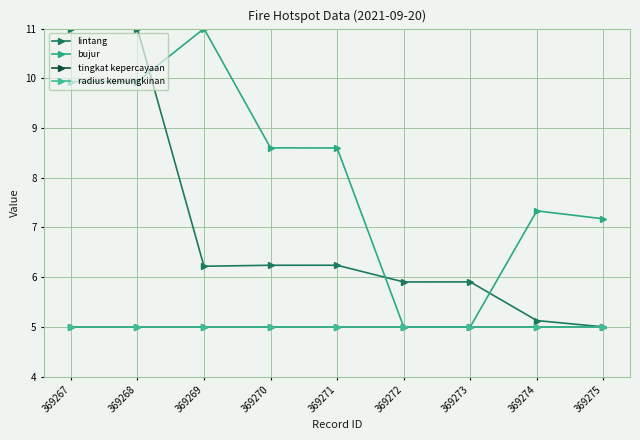

Reading left to right, transcribe all the data shown in this chart.

lintang: 11.0	11.0	6.2	6.2	6.2	5.9	5.9	5.1	5.0
bujur: 9.9	9.9	11.0	8.6	8.6	5.0	5.0	7.3	7.2
tingkat kepercayaan: 5.0	5.0	5.0	5.0	5.0	5.0	5.0	5.0	5.0
radius kemungkinan: 5.0	5.0	5.0	5.0	5.0	5.0	5.0	5.0	5.0